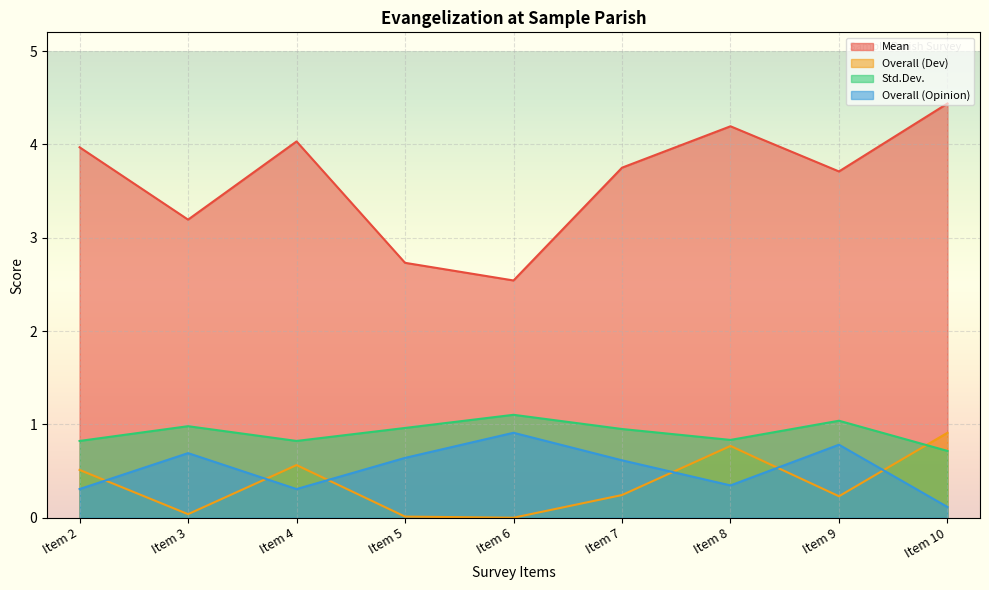

Rank the series by their maximum value, from highest to lowest.

Mean, Std.Dev., Overall (Dev), Overall (Opinion)